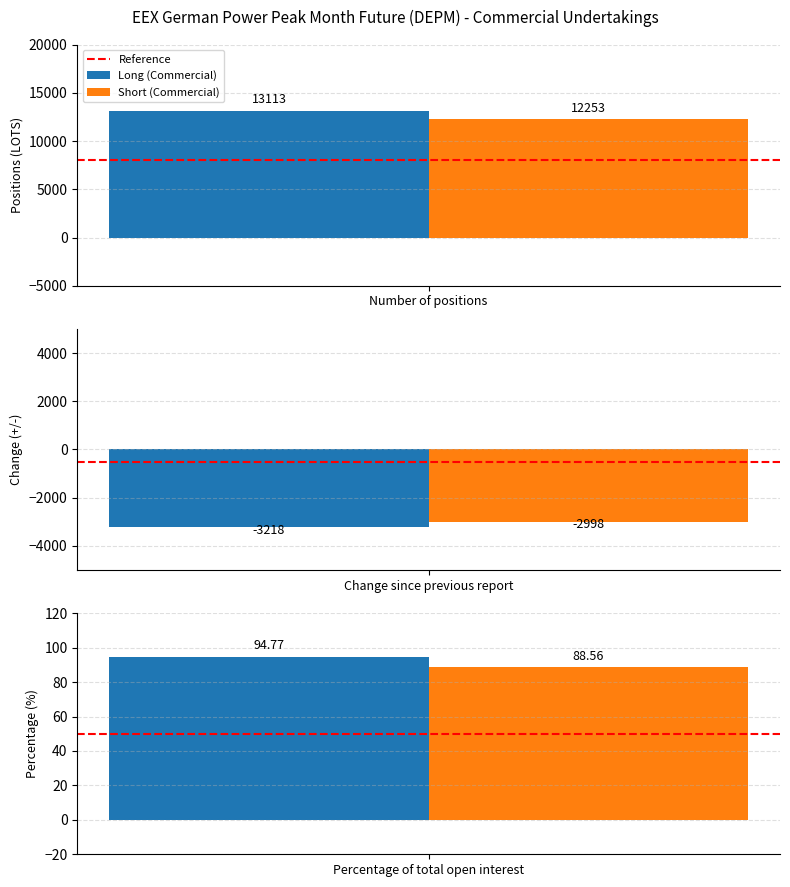

What is the value of the Long (Commercial) bar at the 1st from the left?

13113.0